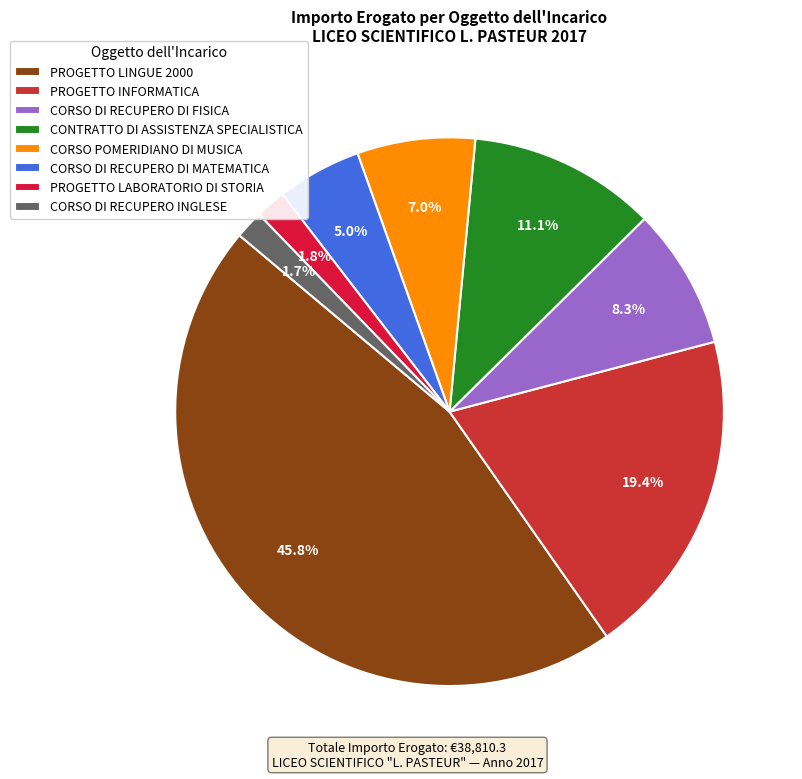

To the nearest percent, what percentage of the pie is CORSO POMERIDIANO DI MUSICA?

7%